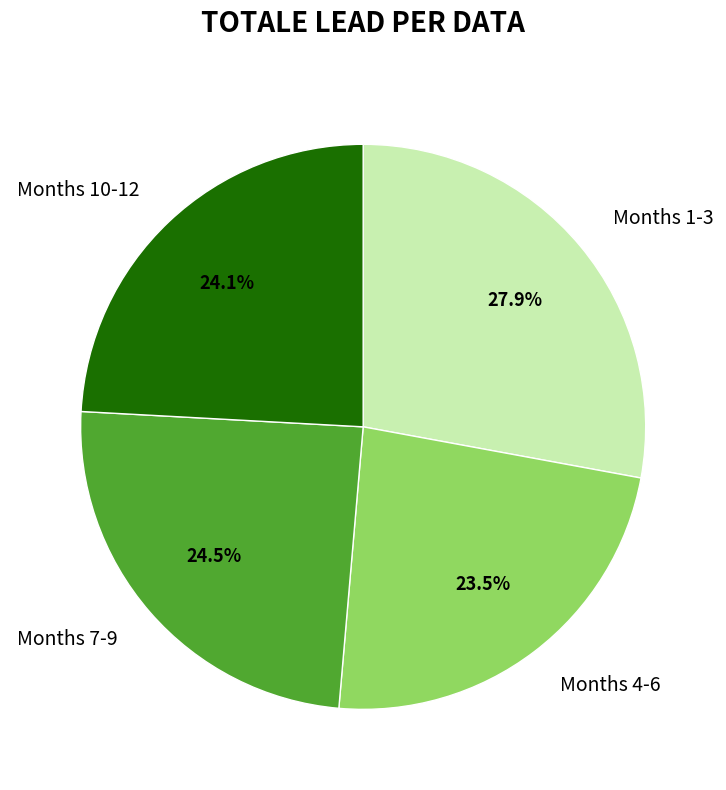

Which slice is the smallest?

Months 4-6